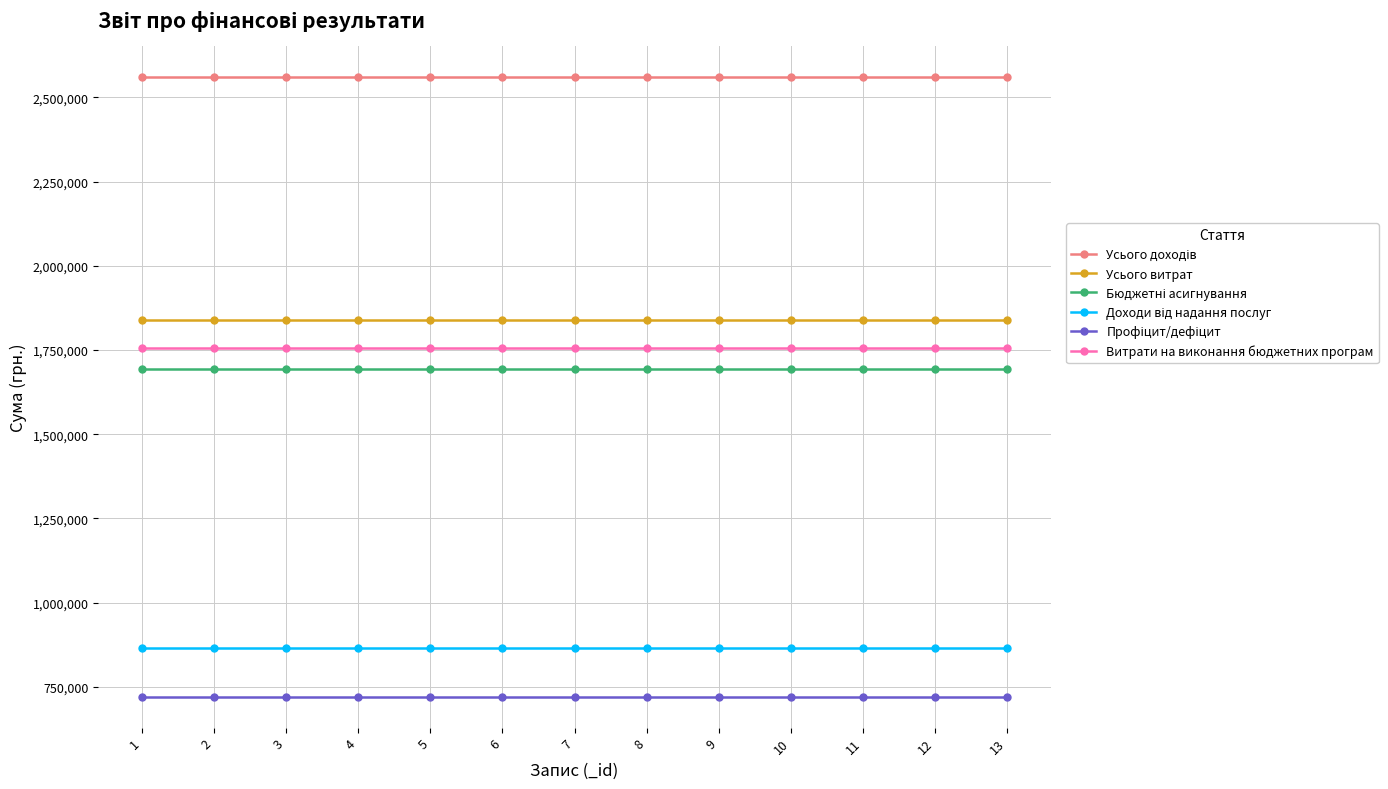

What is the value of the Витрати на виконання бюджетних програм point at the 10th from the left?

1754505